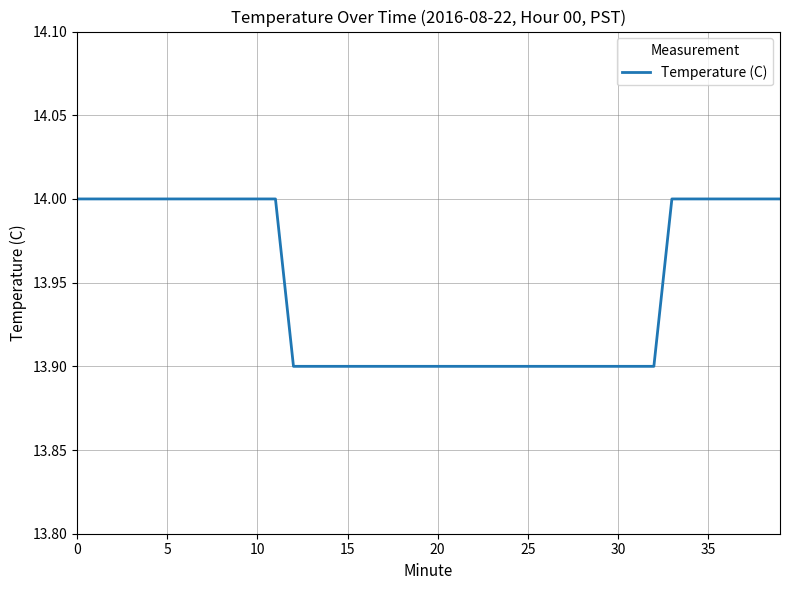

What is the greatest value displayed?

14.0